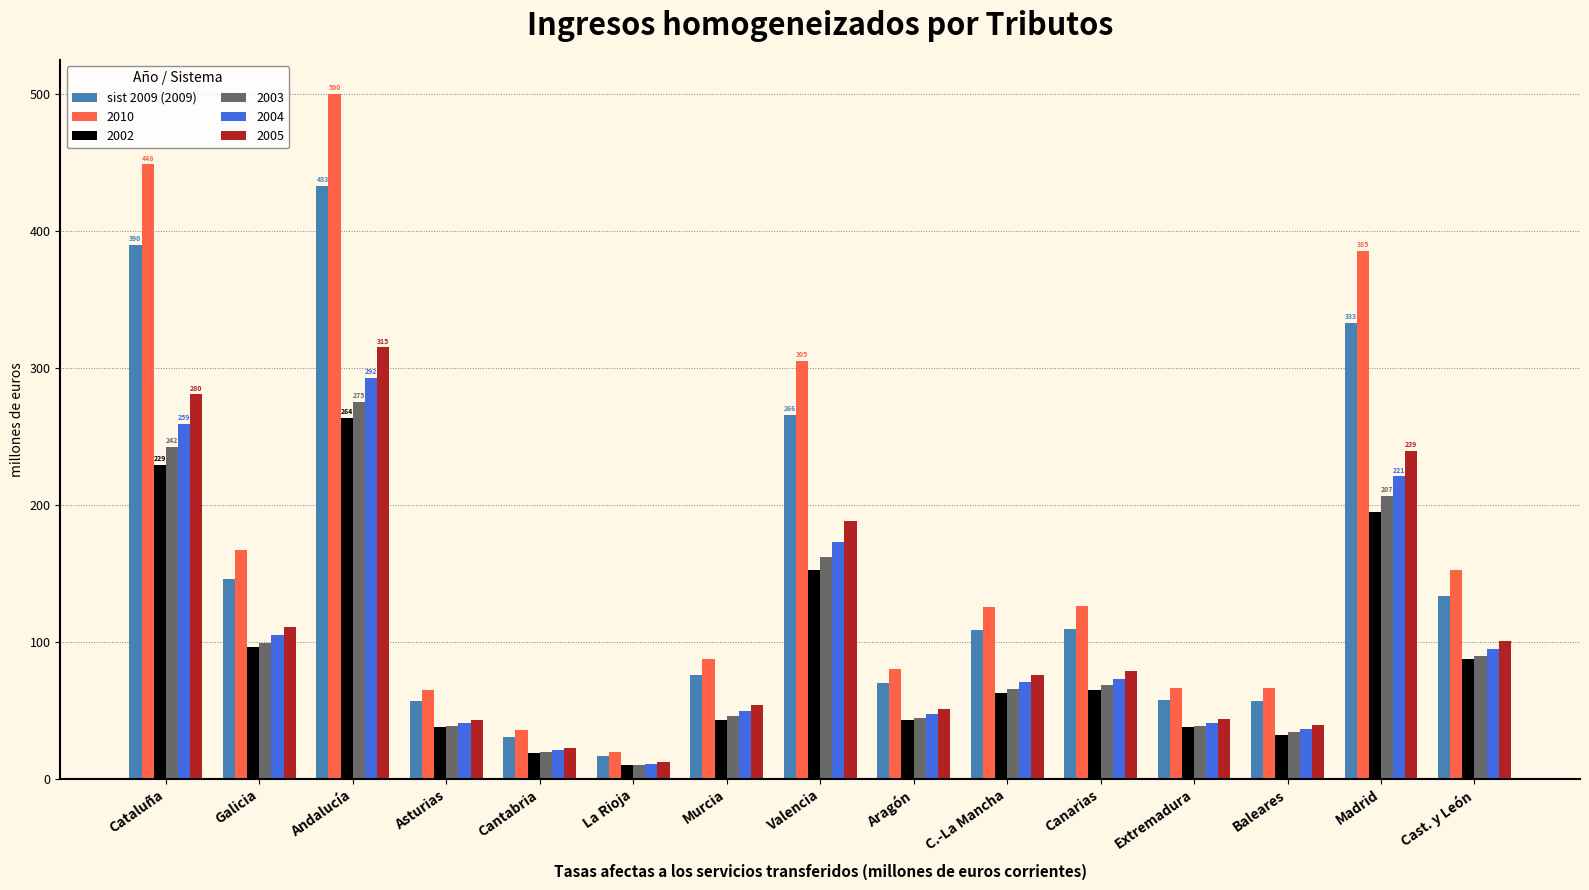

What is the difference between the maximum and minimum values in the 2005 series?

302.7